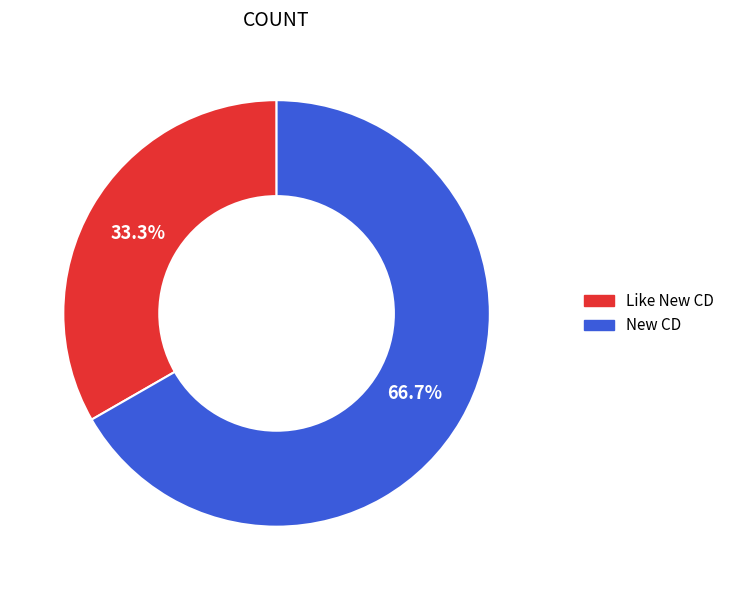

Is there a majority slice in this chart?

Yes